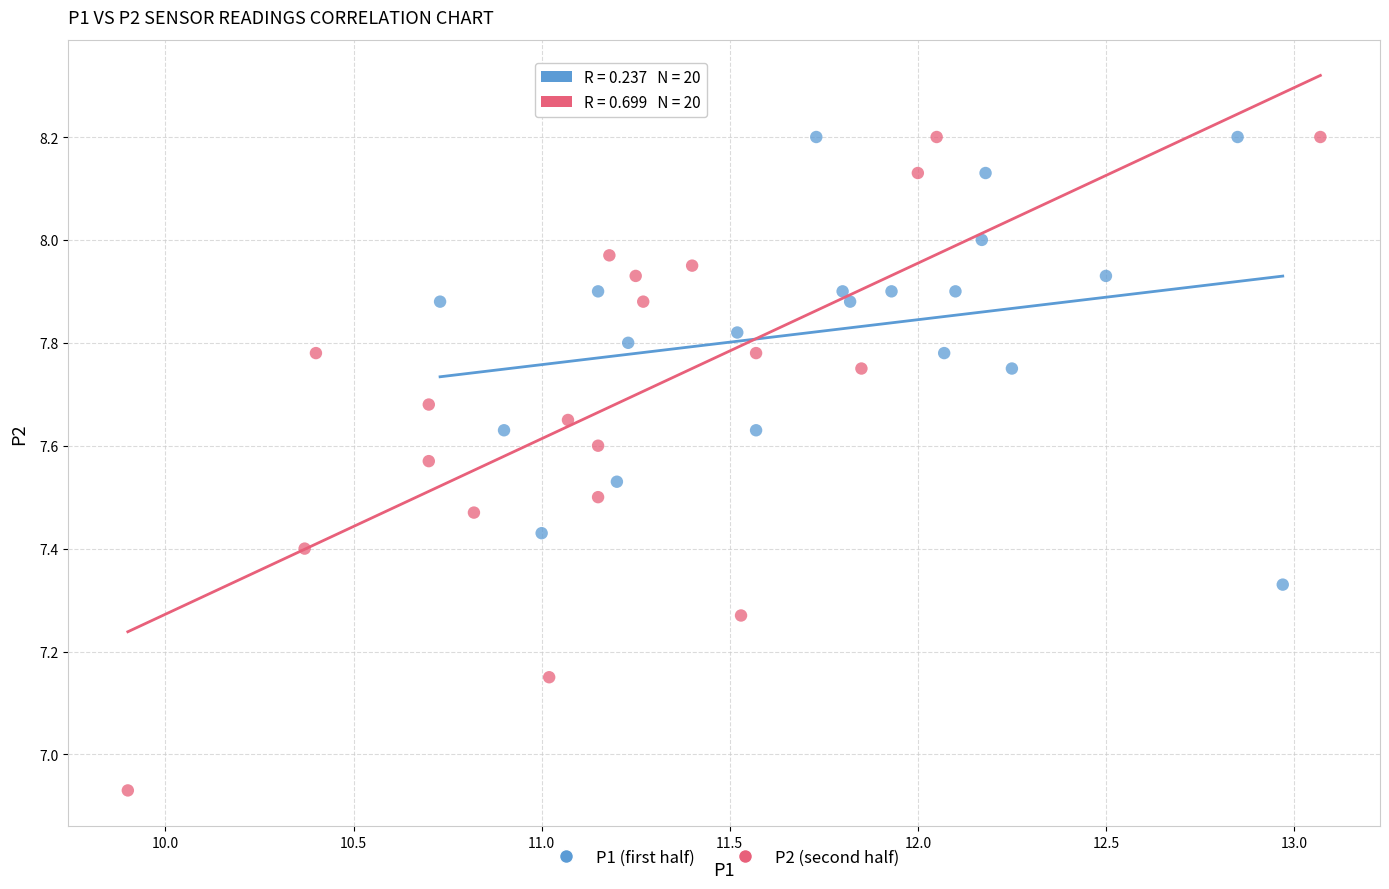

Which series has the widest spread of Y values?

P2 (second half)